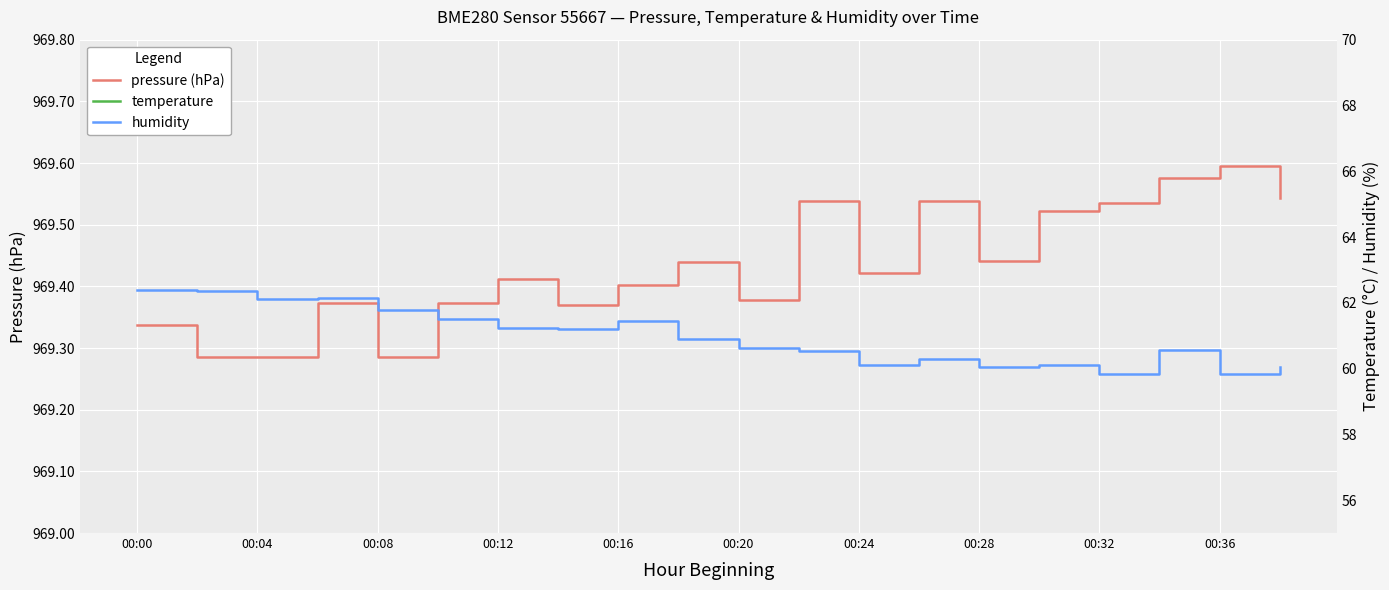

The value of pressure (hPa) at 00:16 is 969.4. True or false?

True